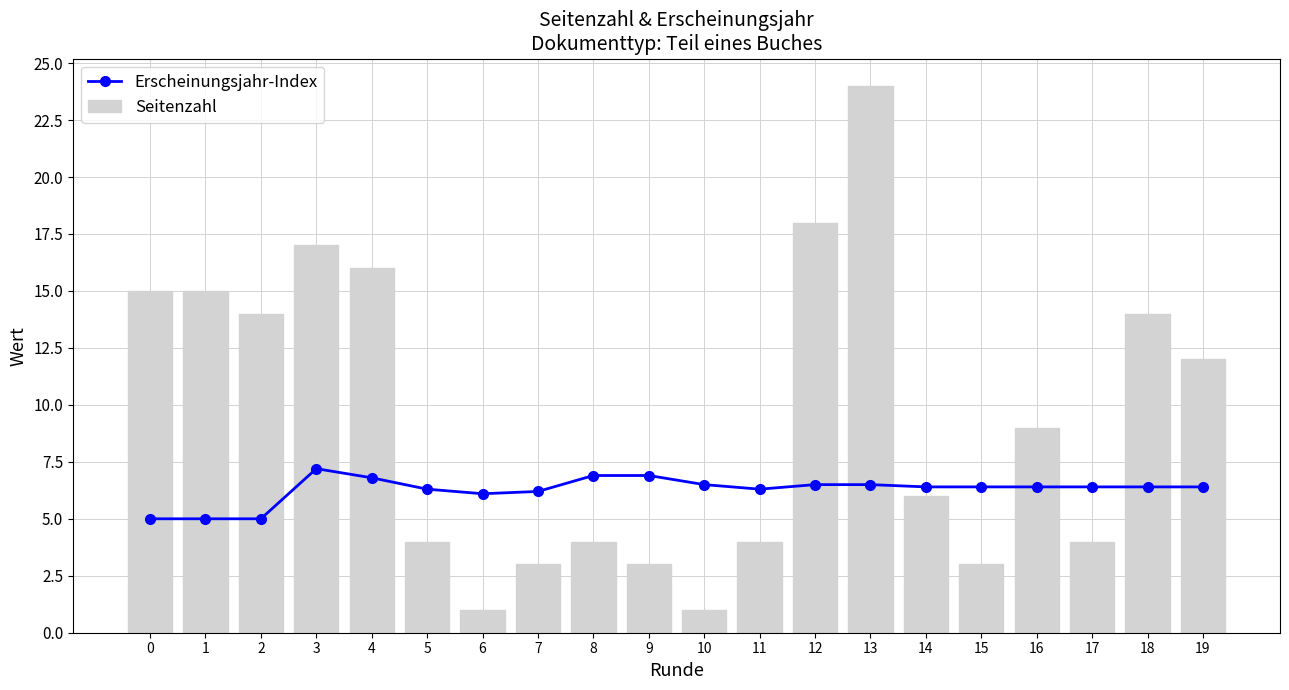

What is the difference between the maximum and minimum values in the Erscheinungsjahr-Index series?

2.2